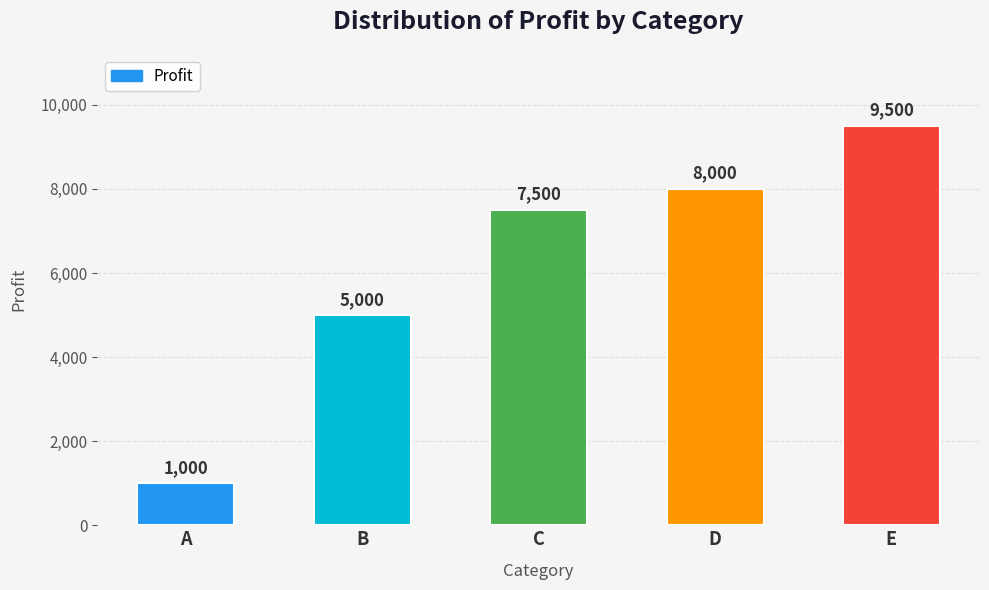

How many data points does each series have?

5